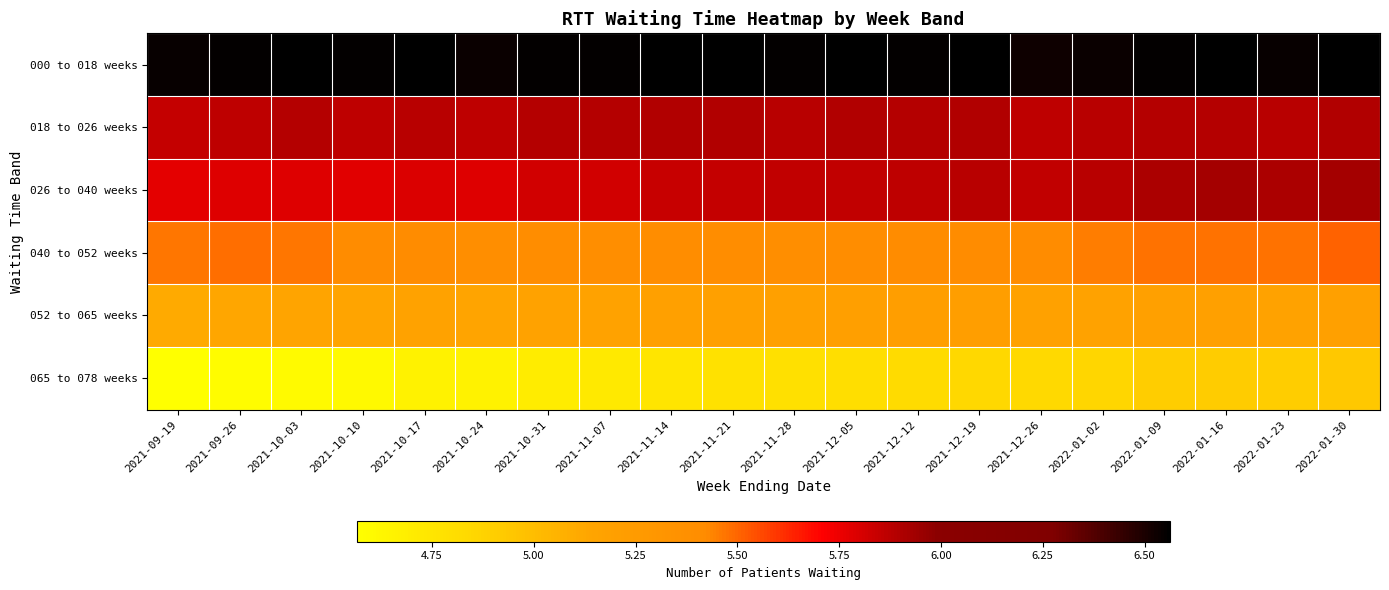

How many categories are shown in the chart?

20